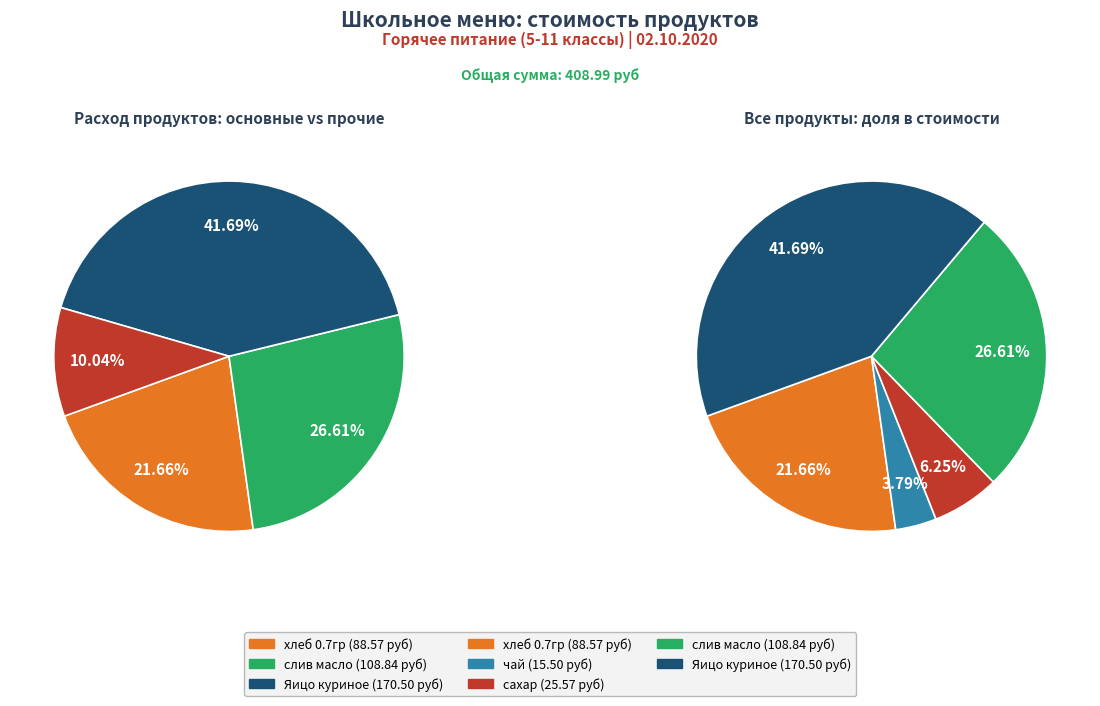

Combined, what portion of the pie is хлеб 0.7гр and Яицо куриное?

63.3%